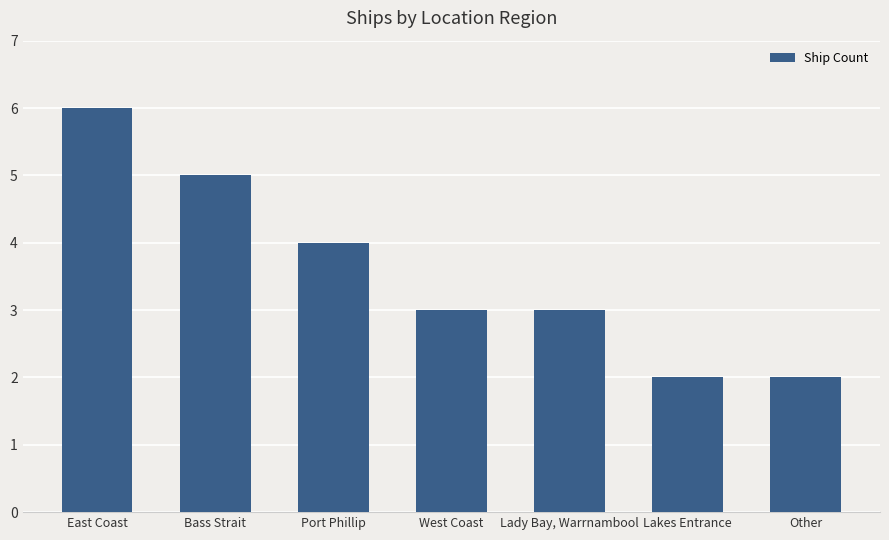

At which label does the data first exceed 3?

East Coast